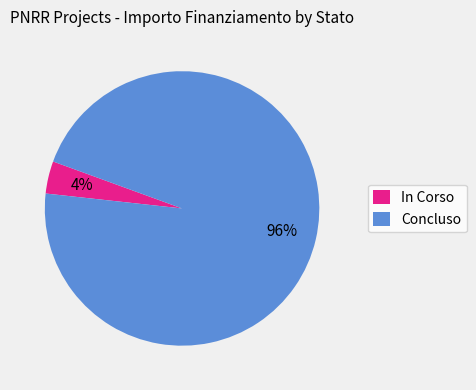

Is Concluso the majority of the pie?

Yes